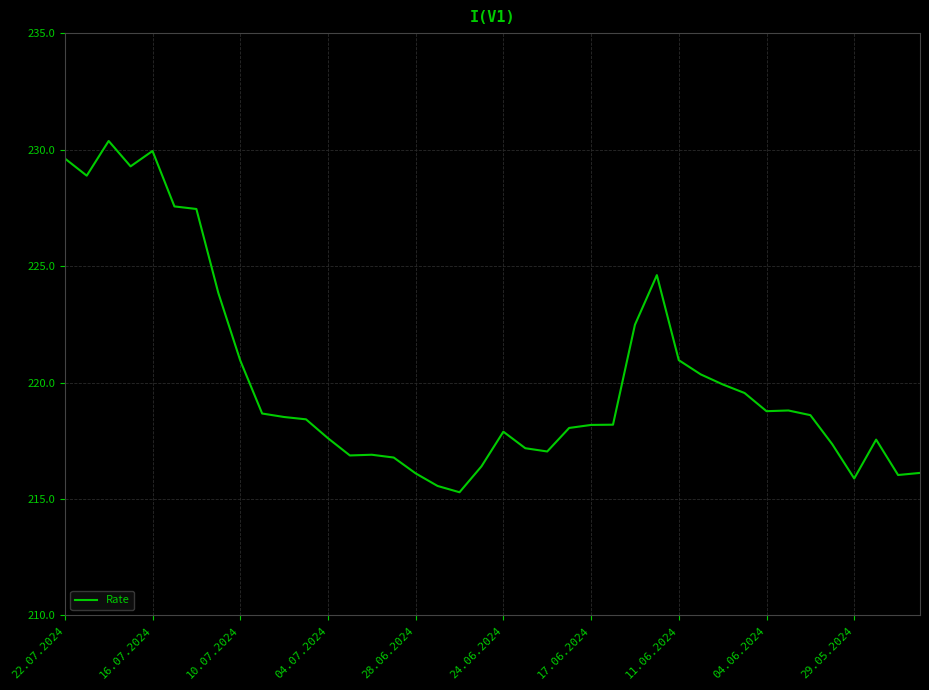

What is the minimum value shown in the chart?

215.3